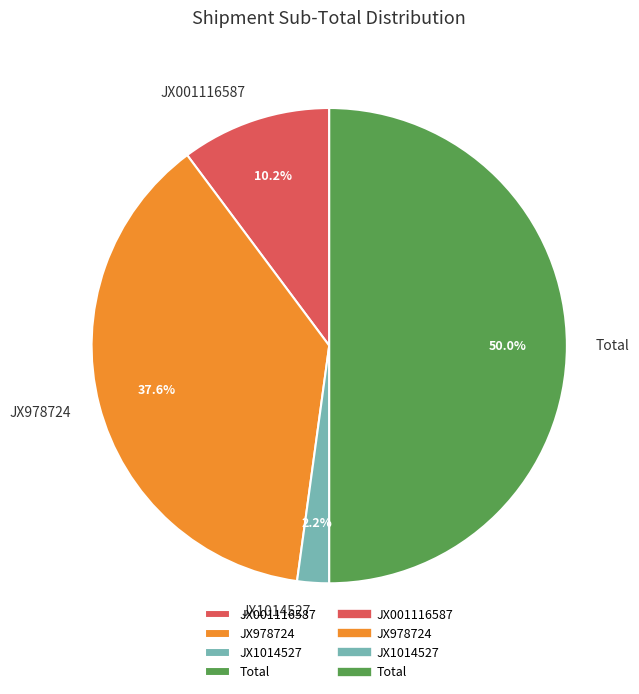

How many slices are in this pie chart?

4